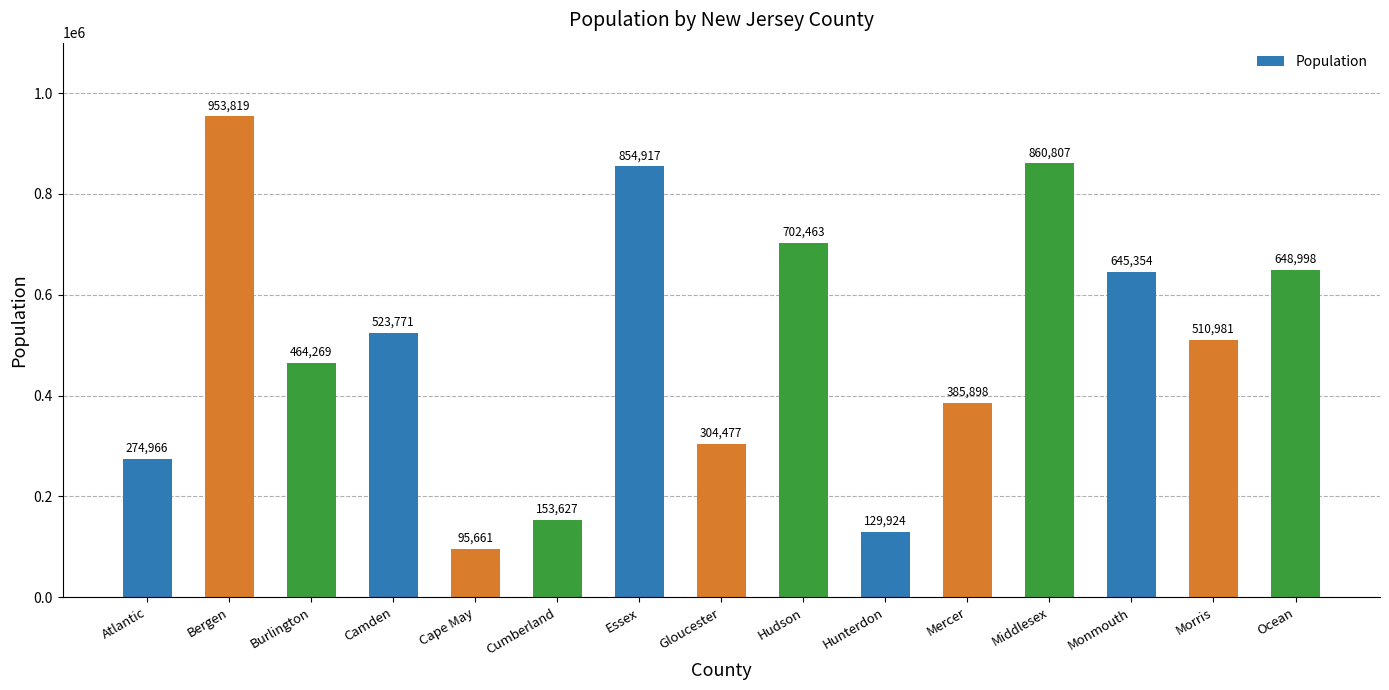

What is the sum of all values?

7509932